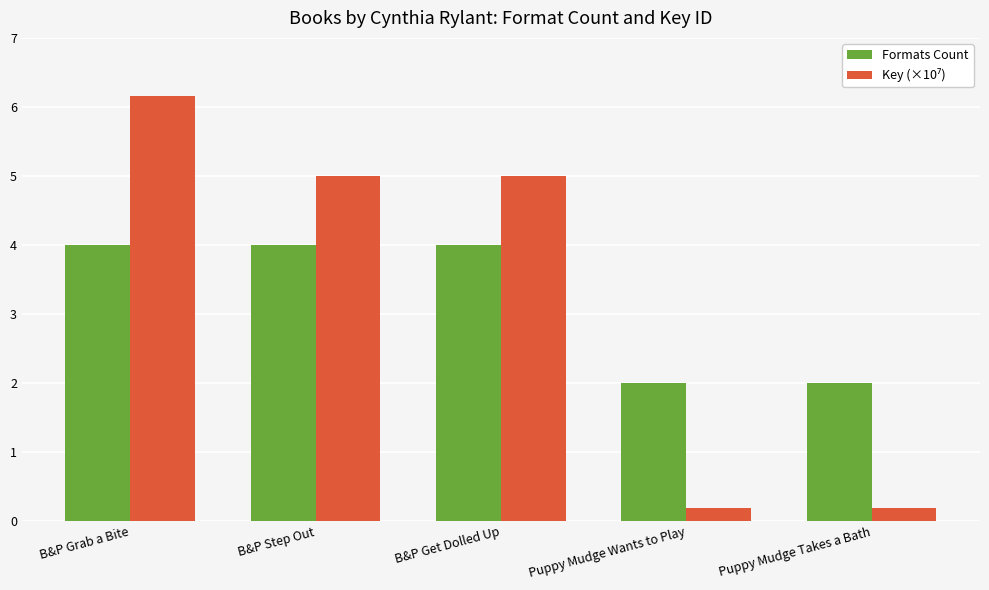

At which category is the sum across all series the highest?

B&P Grab a Bite